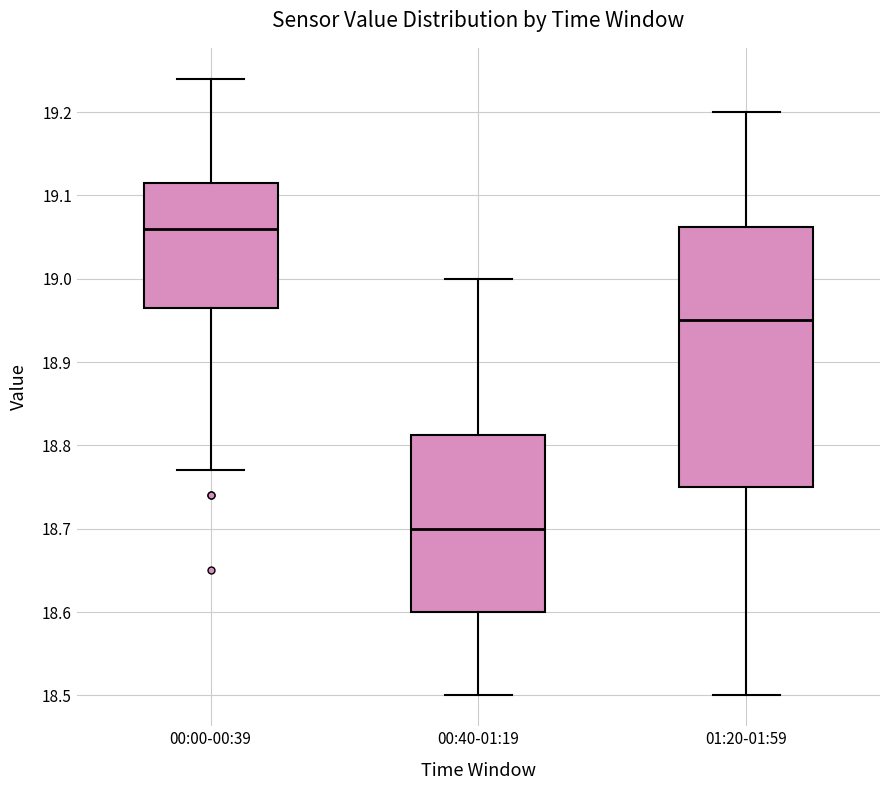

Reading left to right, transcribe this box plot: for each box, give where its median line is, the range the box spans, and where its two whiskers end, as read against the y-axis. The values are not printed on the chart, so give them approximately, as read against the axis.

00:00-00:39: median 19.06, box 18.97 to 19.12, whiskers 18.77 to 19.24
00:40-01:19: median 18.70, box 18.60 to 18.81, whiskers 18.50 to 19.00
01:20-01:59: median 18.95, box 18.75 to 19.06, whiskers 18.50 to 19.20